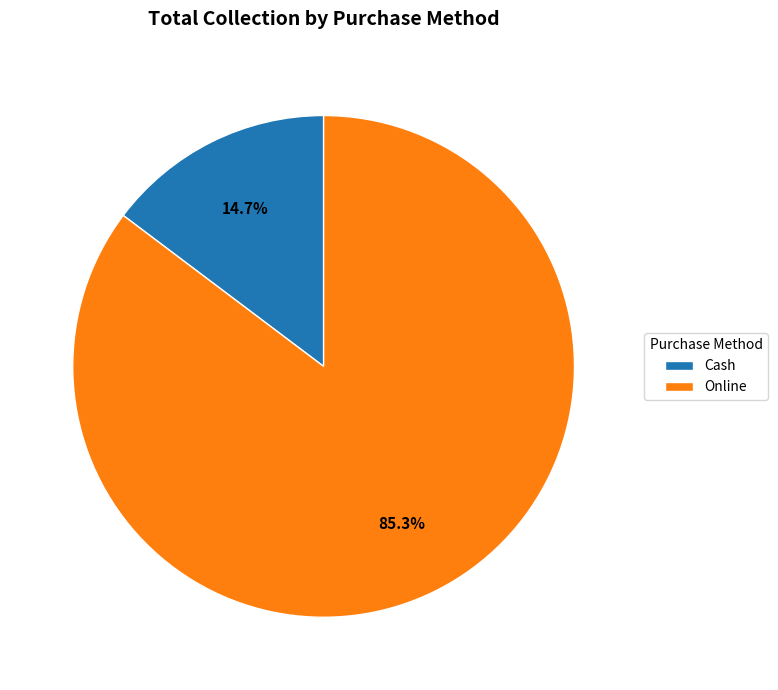

Does any single category account for the majority?

Yes